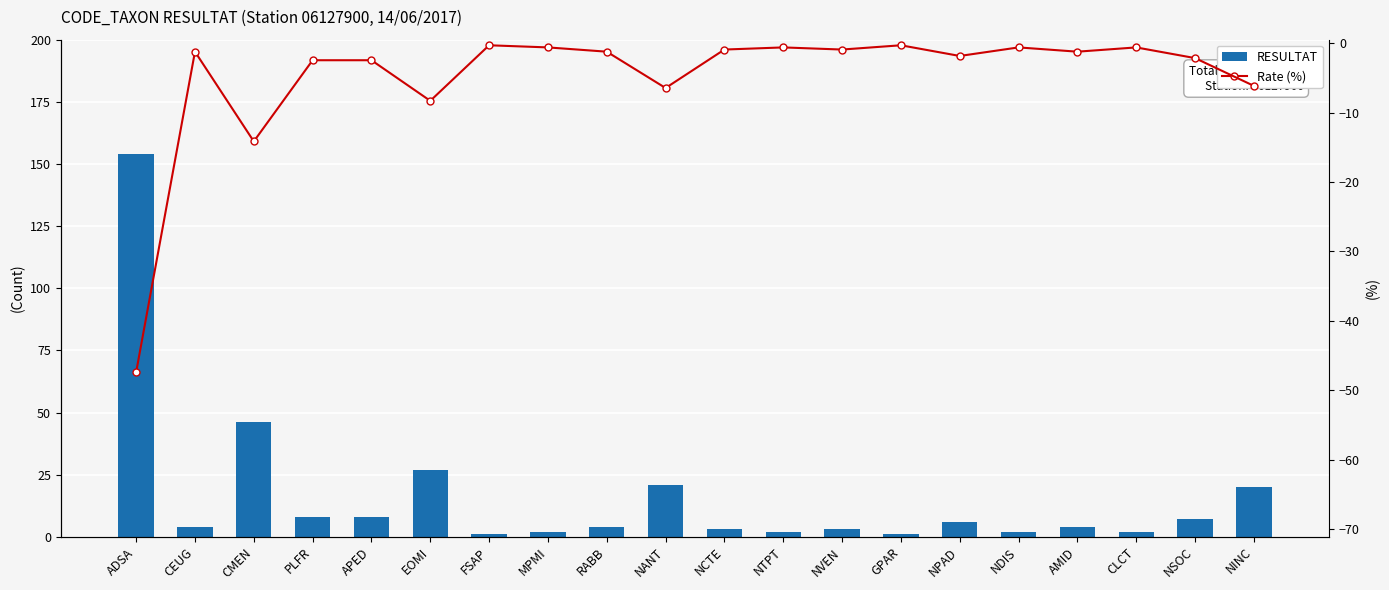

Does the chart contain stacked bars?

No